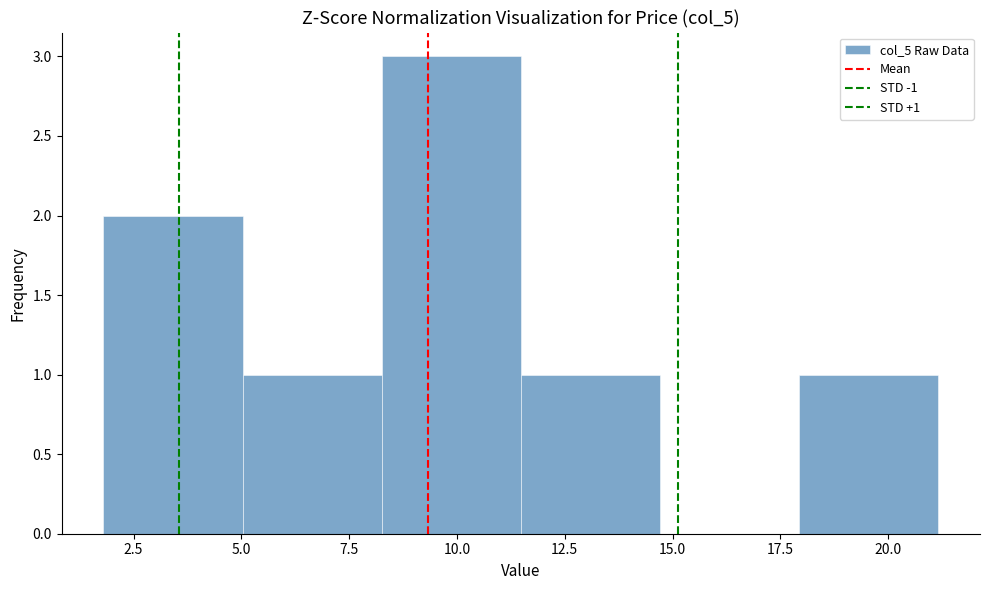

Over which range of the x-axis is the bar tallest?

8.5 to 11.5